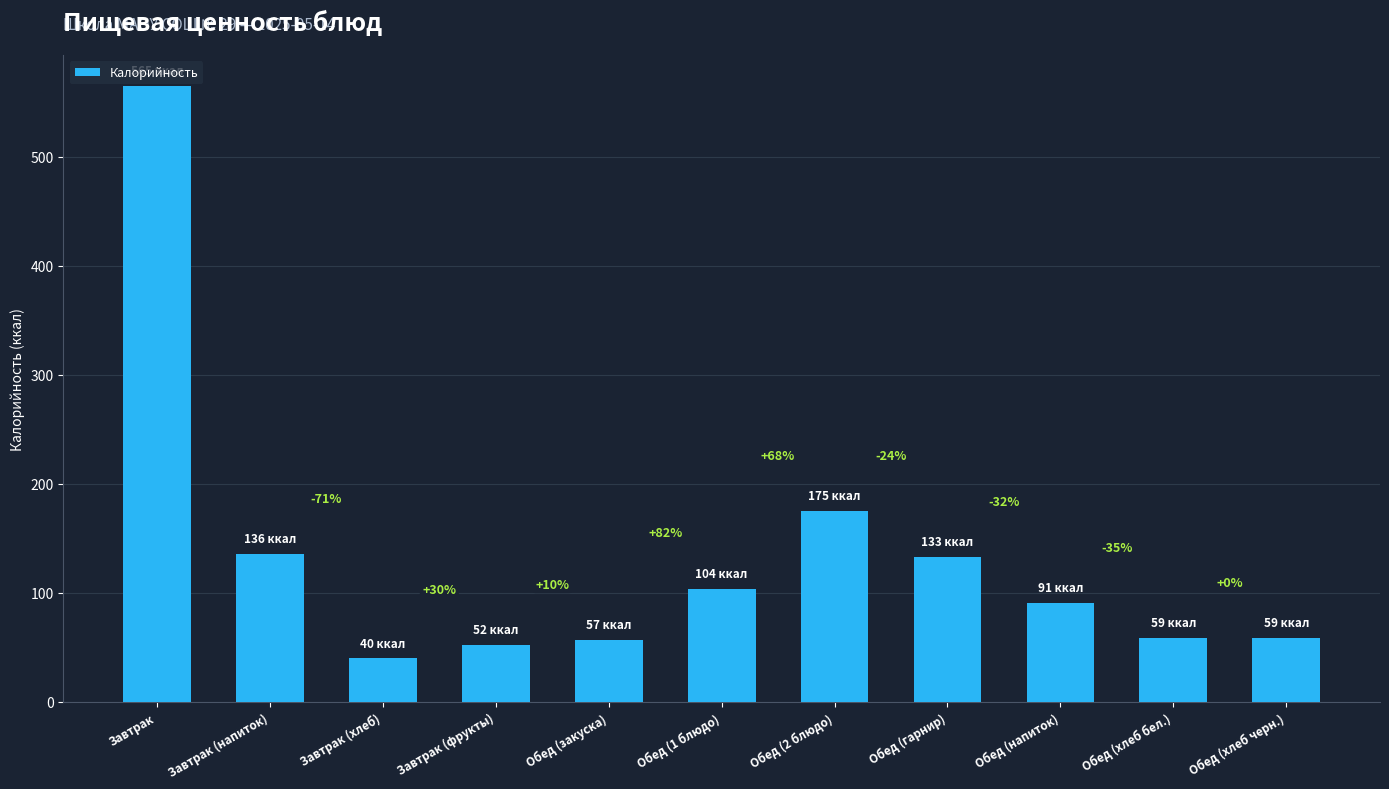

What is the average value?

134